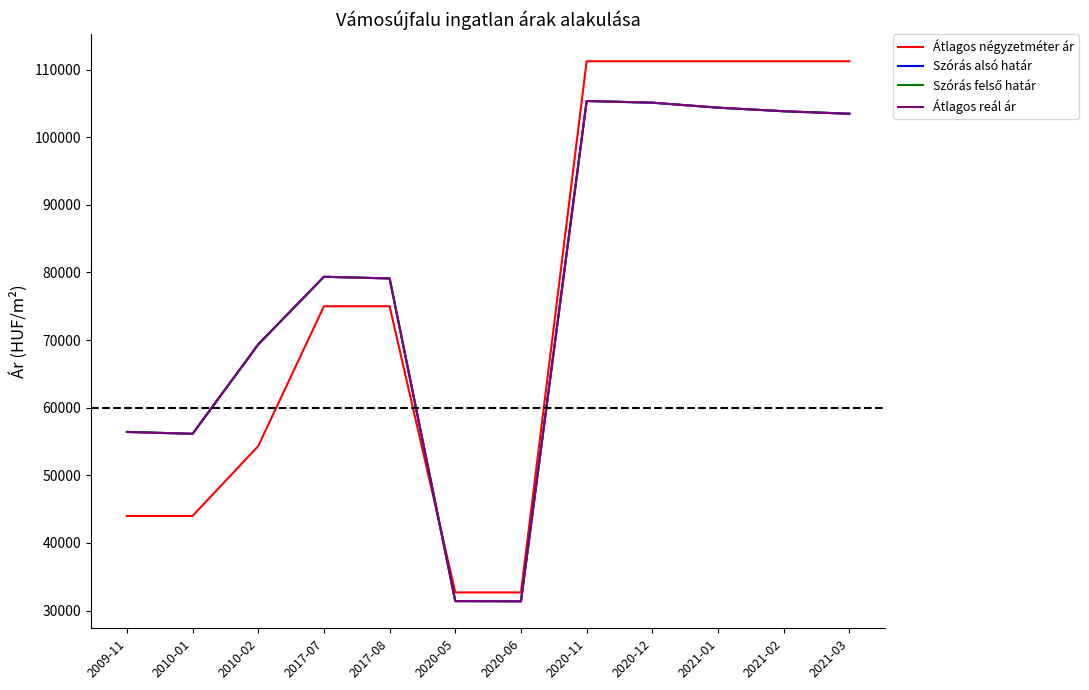

Does the chart display data point markers on the line(s)?

No